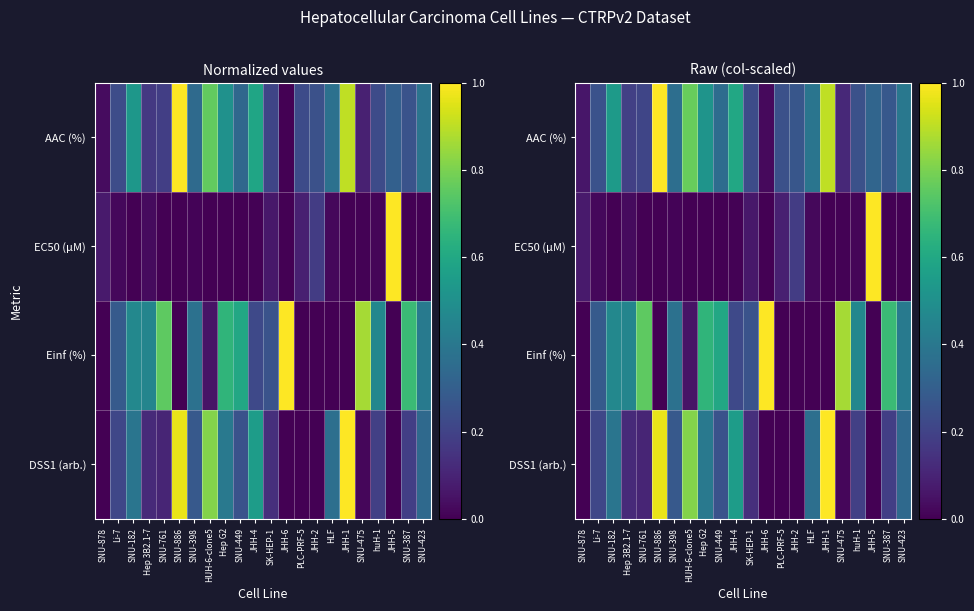

What is the difference between the highest and lowest values at Li-7?

0.3